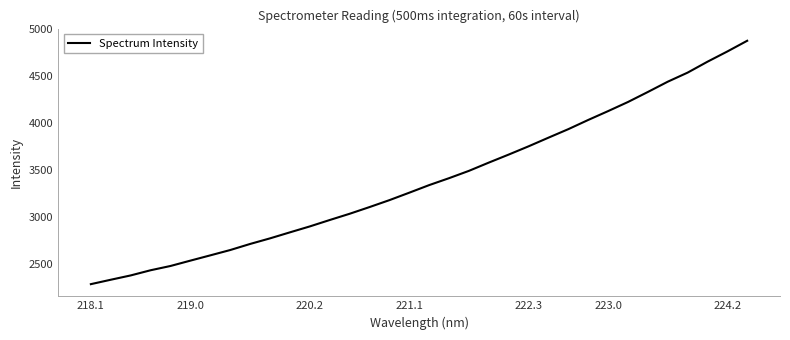

How many series are shown in this chart?

1